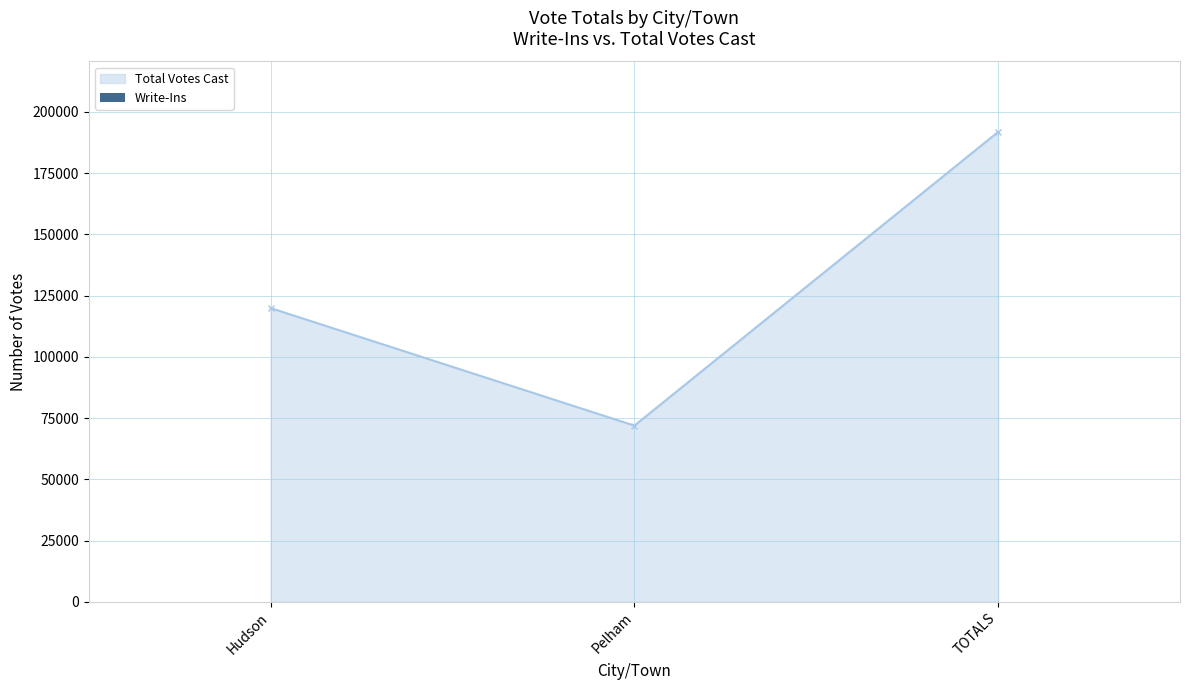

Count the number of categories in the chart.

3